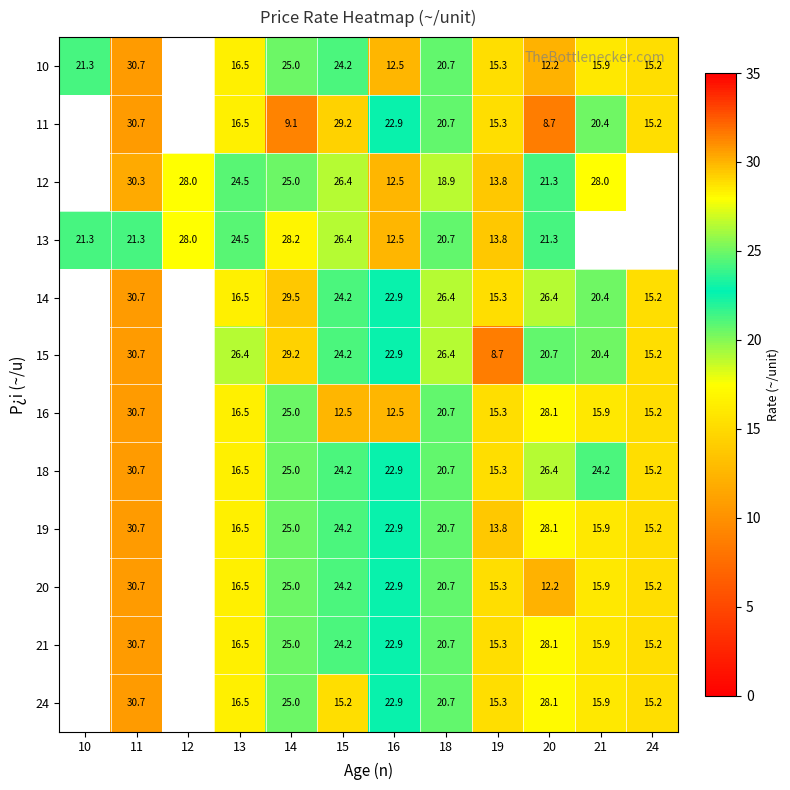

What is the difference between the highest and lowest values at 13?

9.9